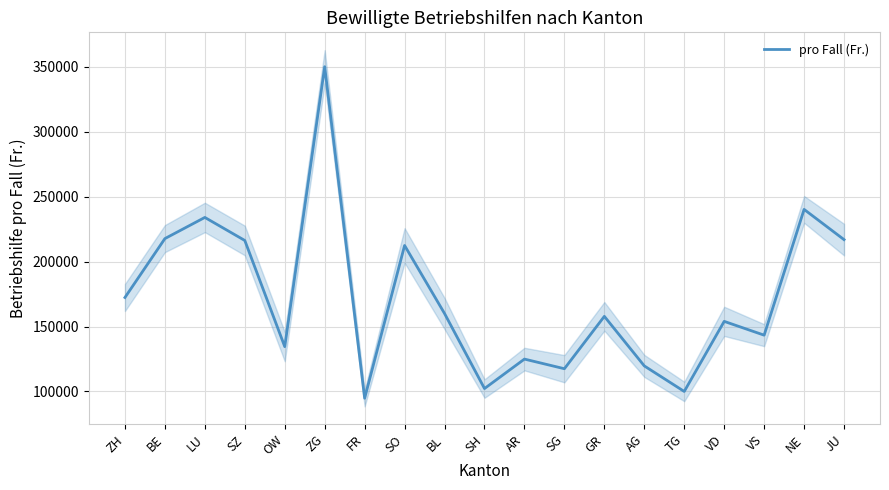

Reading right to left, transcribe all the data shown in this chart.

JU=216875	NE=240150	VS=143333	VD=153954	TG=100000	AG=119667	GR=157818	SG=117500	AR=124920	SH=102250	BL=160000	SO=212383	FR=94800	ZG=350000	OW=134500	SZ=216231	LU=233969	BE=217675	ZH=172333